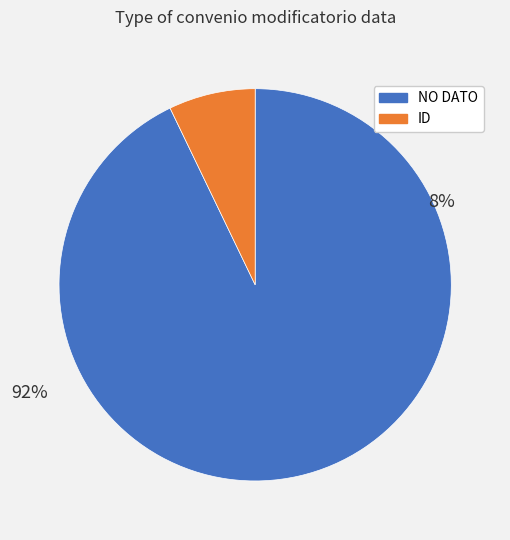

Count the number of slices in the pie.

2